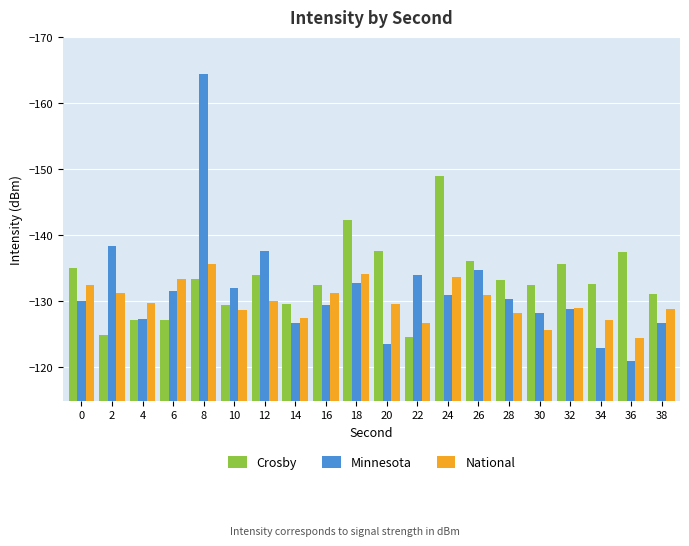

What is the difference between the Minnesota values at 4 and 6?

4.3